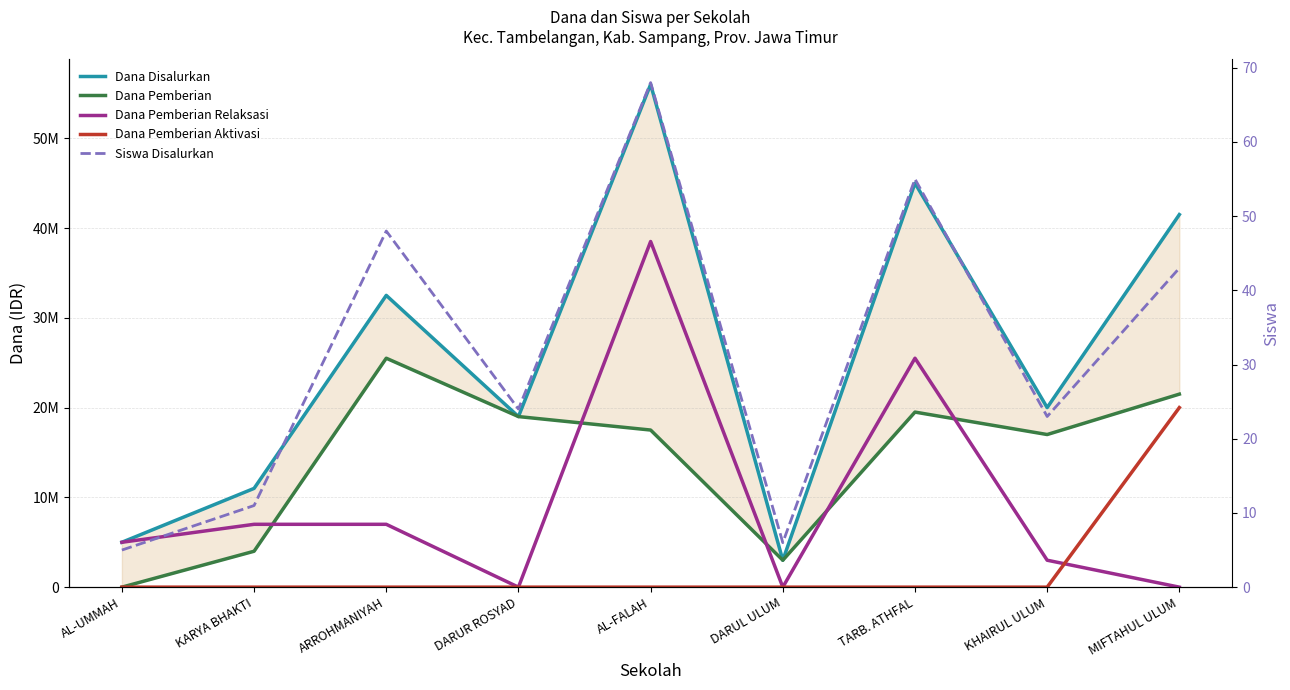

Where is the first local minimum for Dana Pemberian?

DARUL ULUM